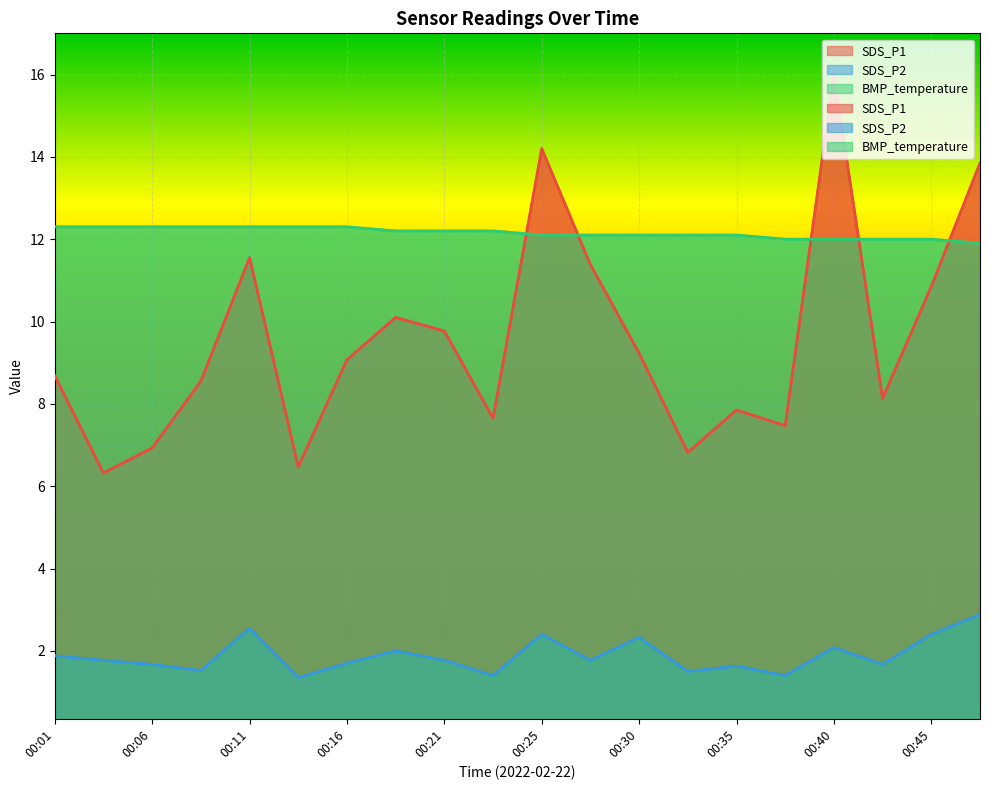

What is the lowest value of the SDS_P2 series?

1.4